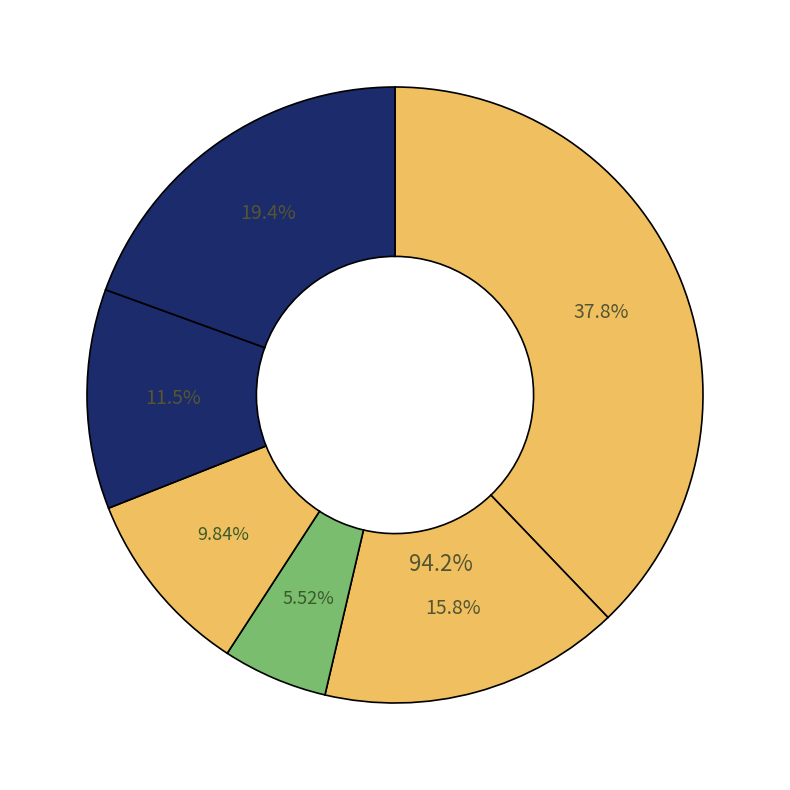

What portion of the pie excludes Тефтели рыбные?

84.2%